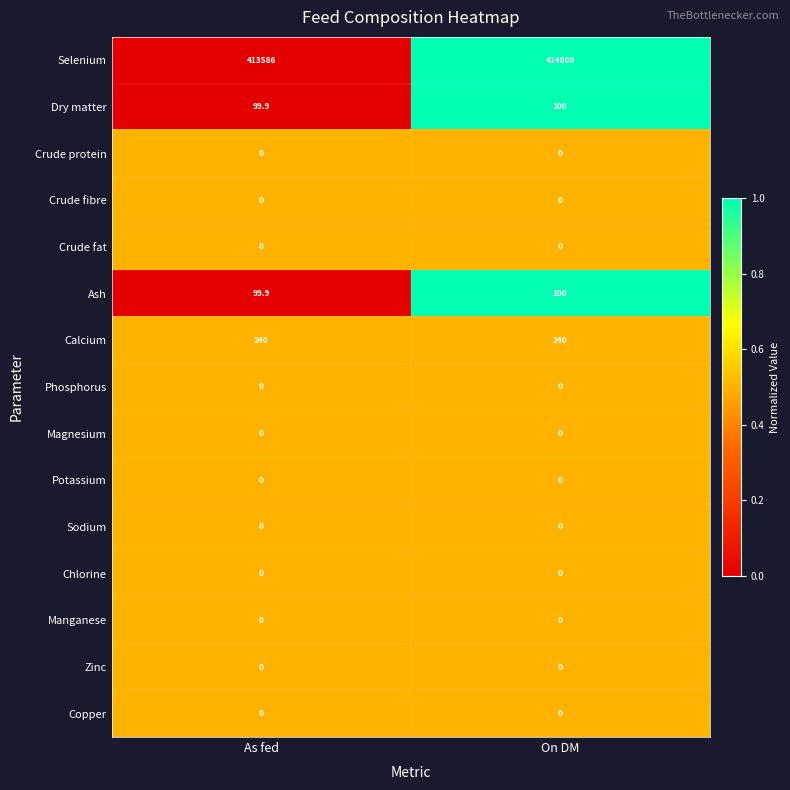

Reading left to right, extract all data points from this chart.

Selenium: As fed=413586.0	On DM=414000.0
Dry matter: As fed=99.9	On DM=100.0
Crude protein: As fed=0.0	On DM=0.0
Crude fibre: As fed=0.0	On DM=0.0
Crude fat: As fed=0.0	On DM=0.0
Ash: As fed=99.9	On DM=100.0
Calcium: As fed=240.0	On DM=240.0
Phosphorus: As fed=0.0	On DM=0.0
Magnesium: As fed=0.0	On DM=0.0
Potassium: As fed=0.0	On DM=0.0
Sodium: As fed=0.0	On DM=0.0
Chlorine: As fed=0.0	On DM=0.0
Manganese: As fed=0.0	On DM=0.0
Zinc: As fed=0.0	On DM=0.0
Copper: As fed=0.0	On DM=0.0